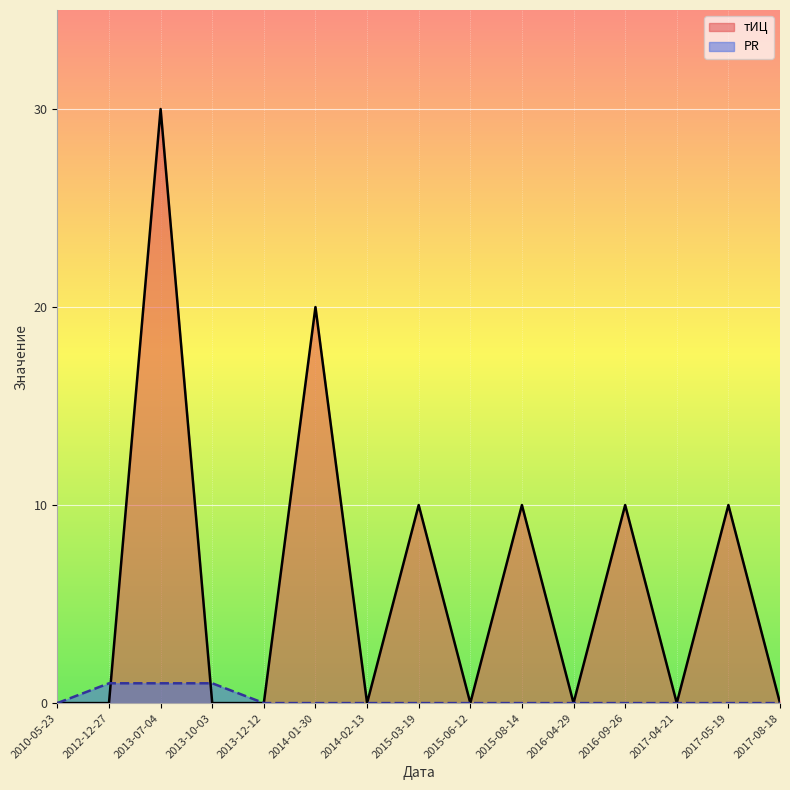

How many values in the PR series exceed 0?

3